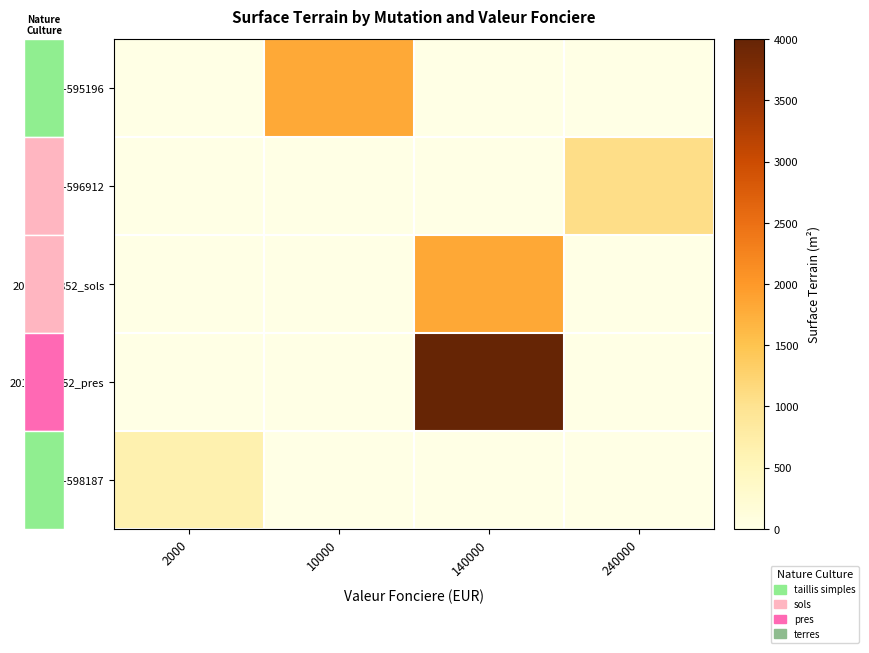

What is the difference between the highest and lowest values at 2000?

647